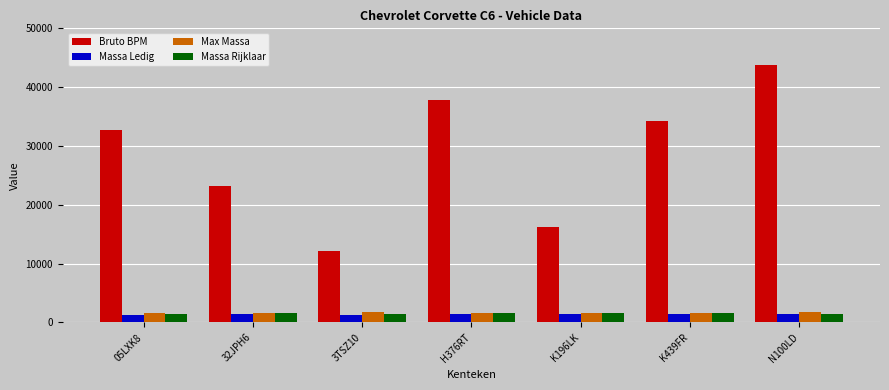

How many values in the Bruto BPM series are below 32663?

3